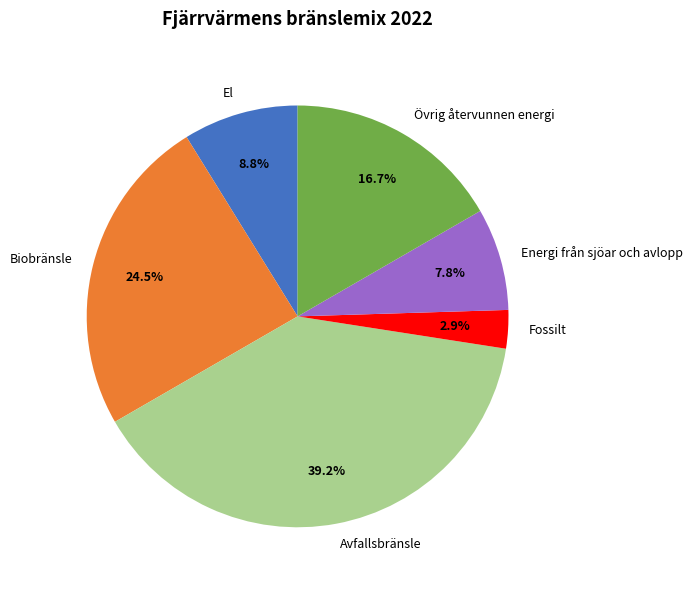

Which category has the biggest portion of the pie?

Avfallsbränsle